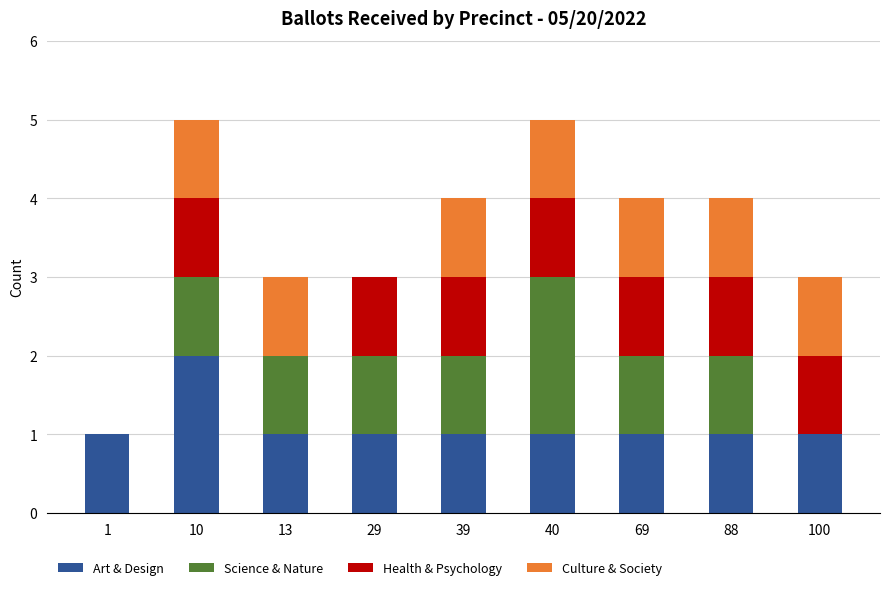

The Art & Design series shows 0 at 100. True or false?

False